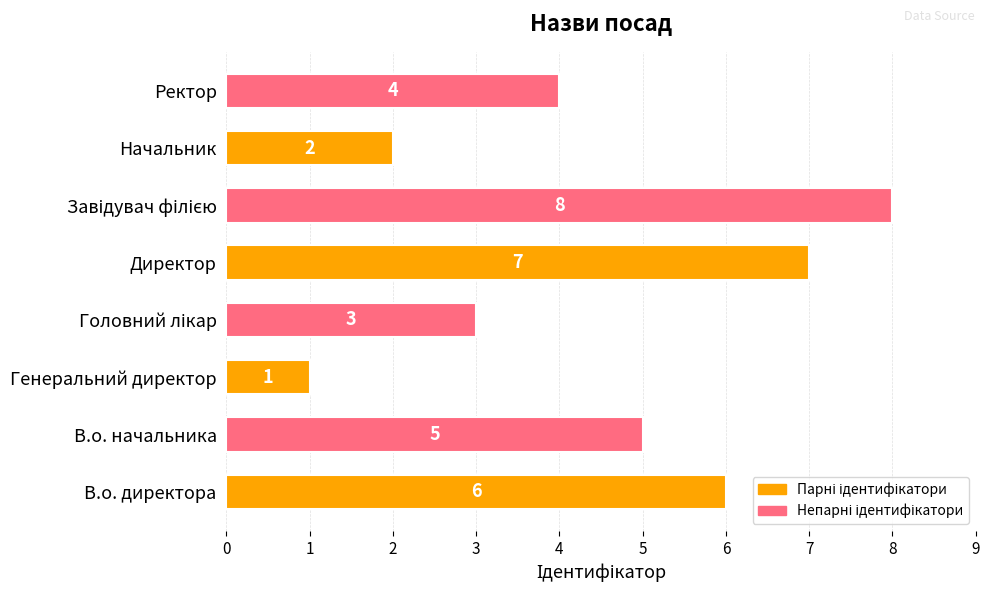

The chart shows a value of 4 at В.о. директора. True or false?

False